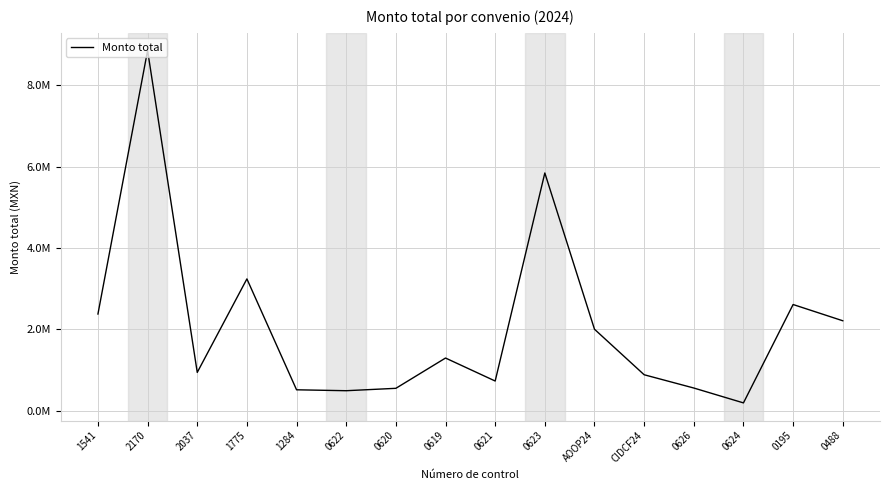

What is the label of the 7th point from the right?

0623